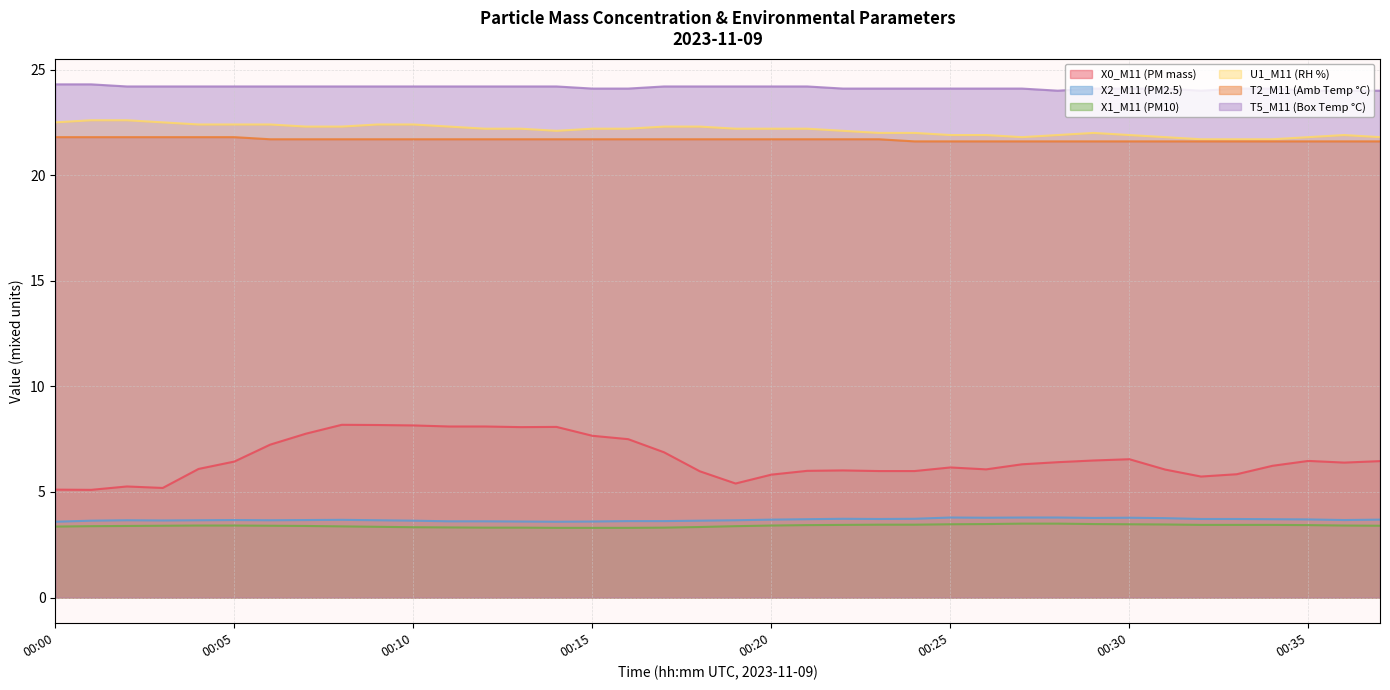

What is the value of the T5_M11 (Box Temp °C) point at the 35th from the left?

24.1